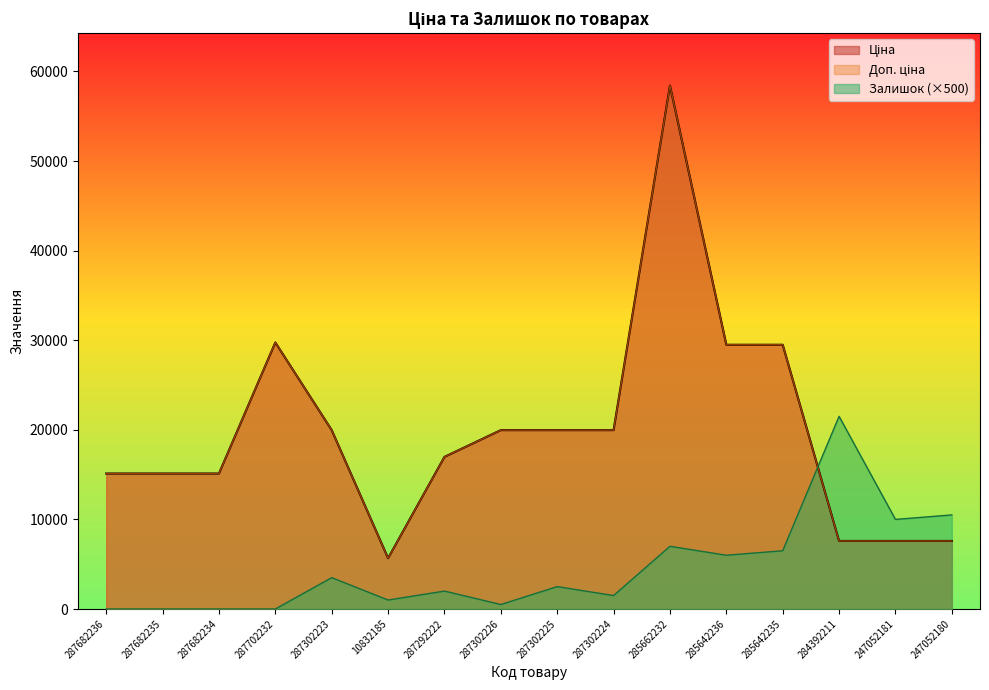

Between 287302223 and 247052180, which series saw the biggest shift?

Ціна